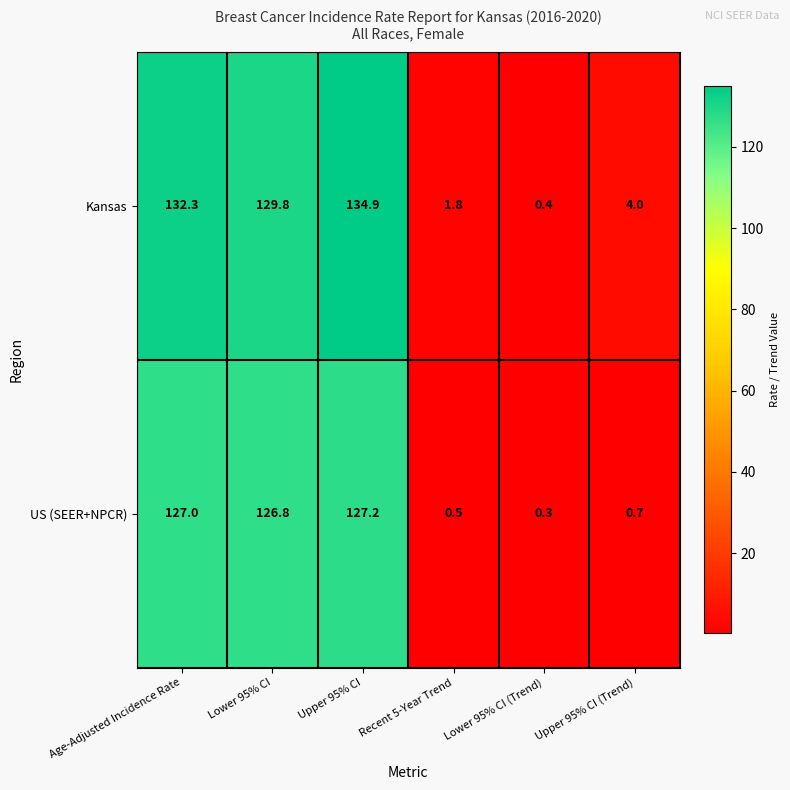

Reading right to left, extract all data points from this chart.

Kansas: Upper 95% CI (Trend)=4.0	Lower 95% CI (Trend)=0.4	Recent 5-Year Trend=1.8	Upper 95% CI=134.9	Lower 95% CI=129.8	Age-Adjusted Incidence Rate=132.3
US (SEER+NPCR): Upper 95% CI (Trend)=0.7	Lower 95% CI (Trend)=0.3	Recent 5-Year Trend=0.5	Upper 95% CI=127.2	Lower 95% CI=126.8	Age-Adjusted Incidence Rate=127.0